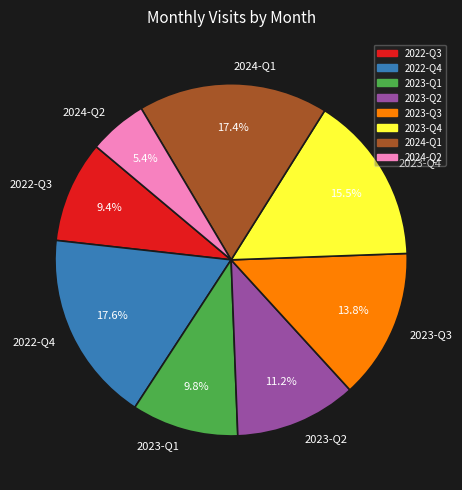

How many slices are in this pie chart?

8